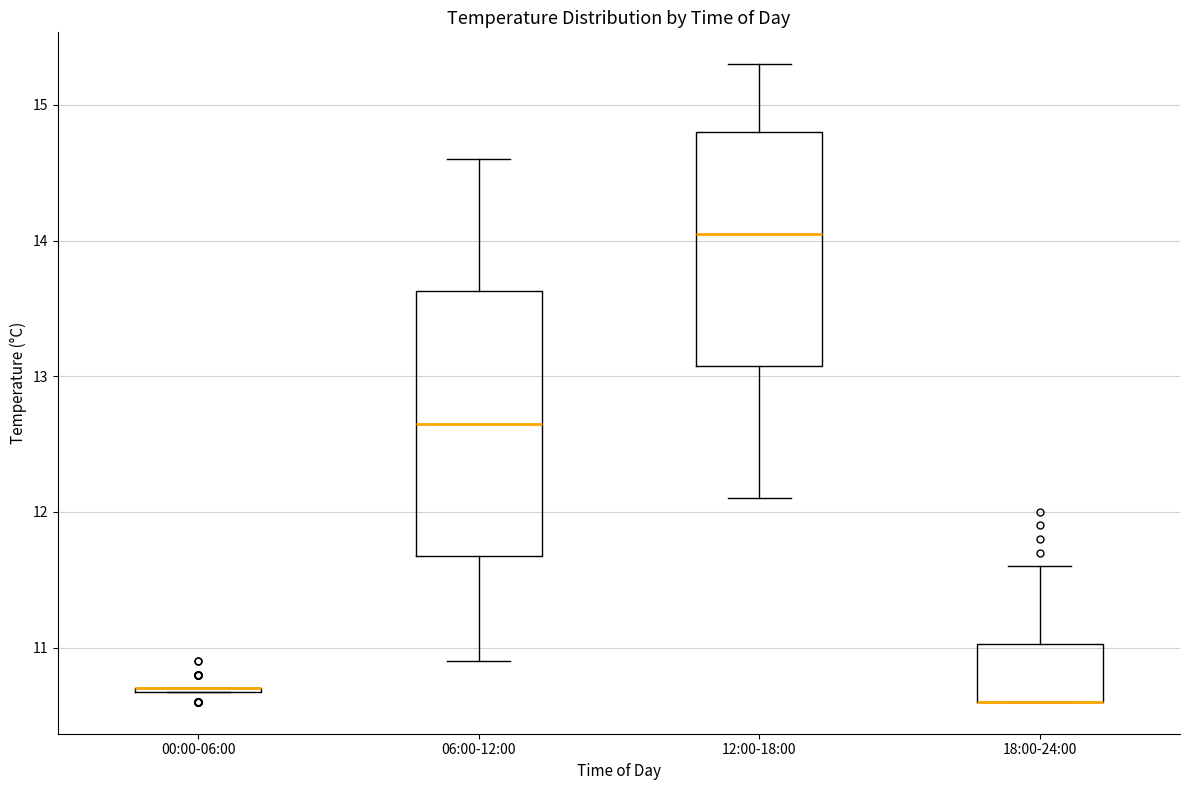

Reading left to right, transcribe this box plot: for each box, give where its median line is, the range the box spans, and where its two whiskers end, as read against the y-axis. The values are not printed on the chart, so give them approximately, as read against the axis.

00:00-06:00: box collapsed to a line at 10.7, whiskers 10.7 to 10.7
06:00-12:00: median 12.7, box 11.7 to 13.6, whiskers 10.9 to 14.6
12:00-18:00: median 14.1, box 13.1 to 14.8, whiskers 12.1 to 15.3
18:00-24:00: median 10.6 (drawn on the box's lower edge), box 10.6 to 11.0, whiskers 10.6 to 11.6